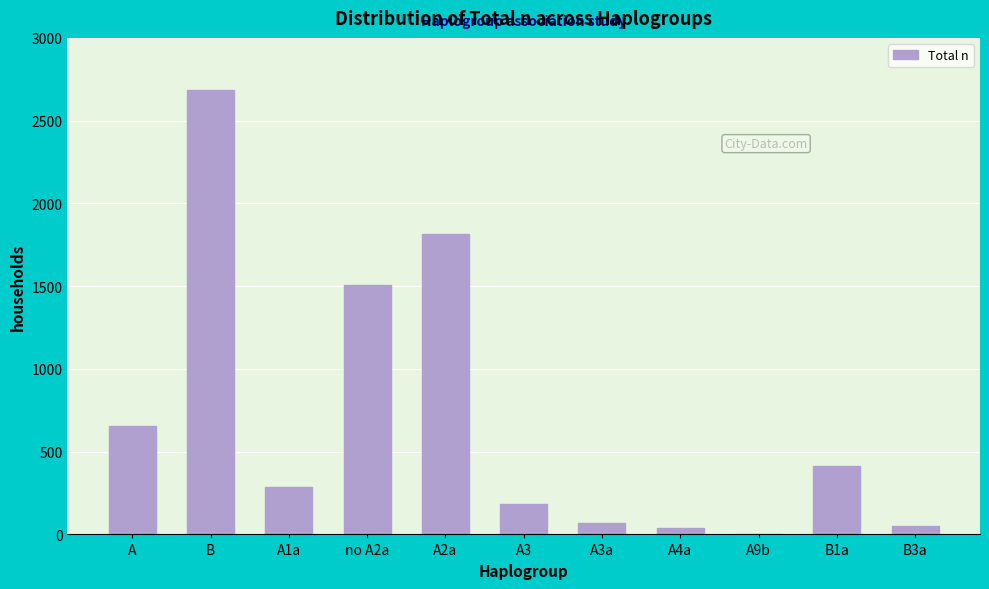

Reading left to right, transcribe all the data shown in this chart.

A=653	B=2687	A1a=287	no A2a=1507	A2a=1814	A3=184	A3a=69	A4a=39	A9b=2	B1a=414	B3a=51